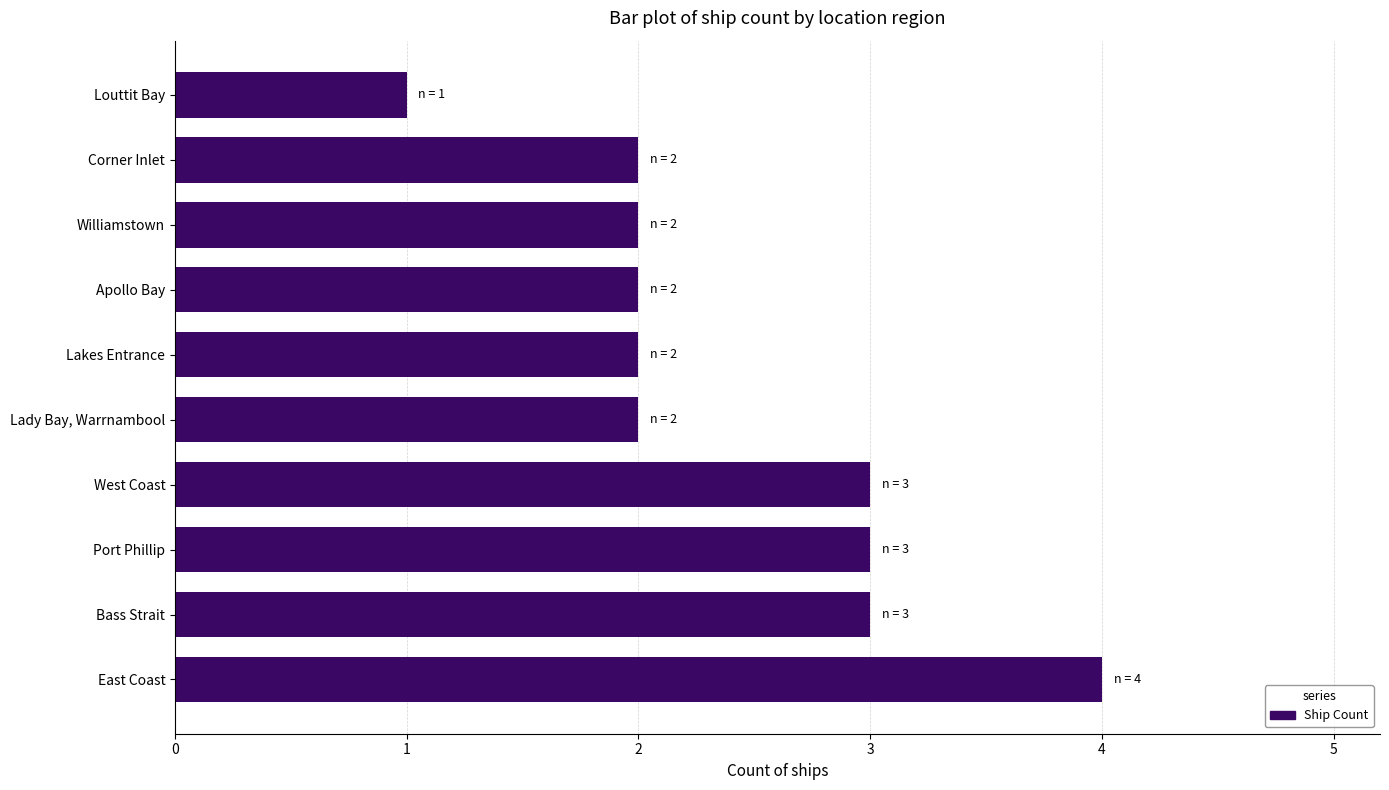

Reading bottom to top, what are all the values shown in this chart?

4	3	3	3	2	2	2	2	2	1